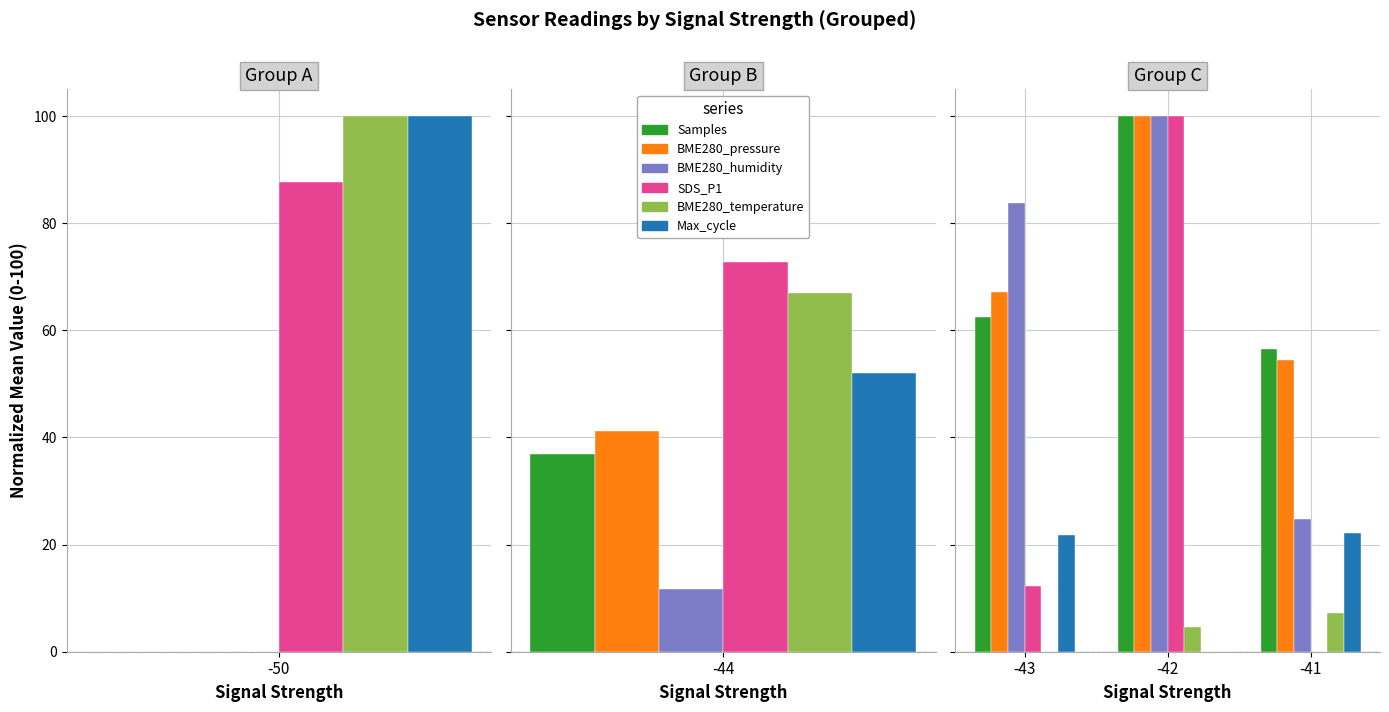

Where does the SDS_P1 series first go above 12?

-43